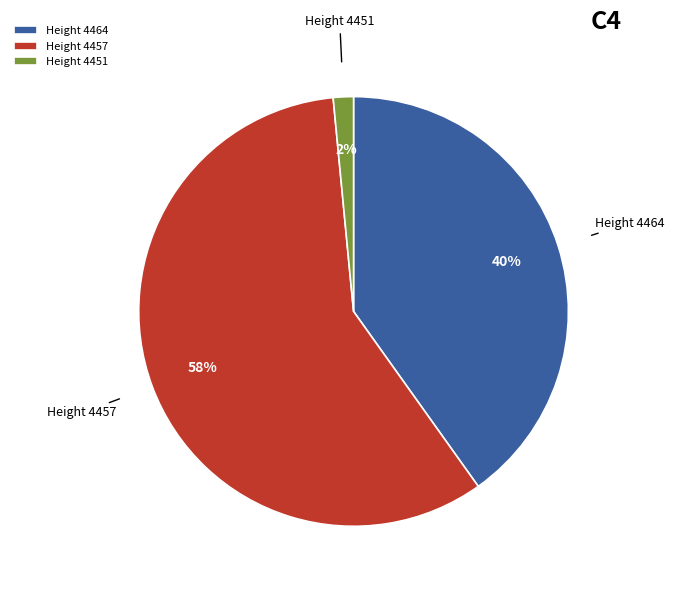

To the nearest percent, what is the average slice percentage?

33%